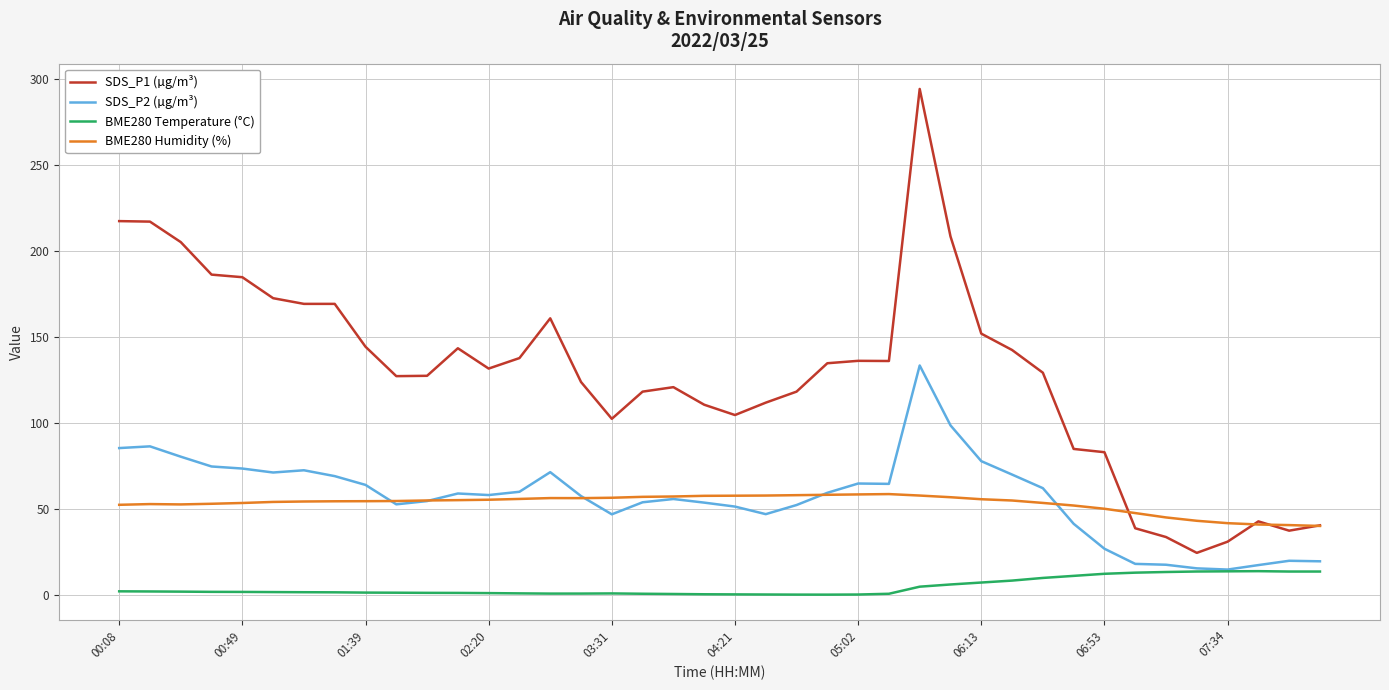

Which series has the largest total across all categories?

SDS_P1 (µg/m³)